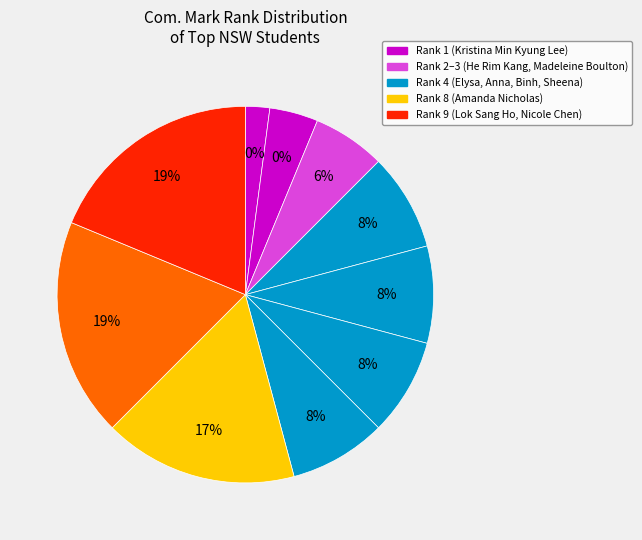

To the nearest percent, what is the average slice percentage?

10%